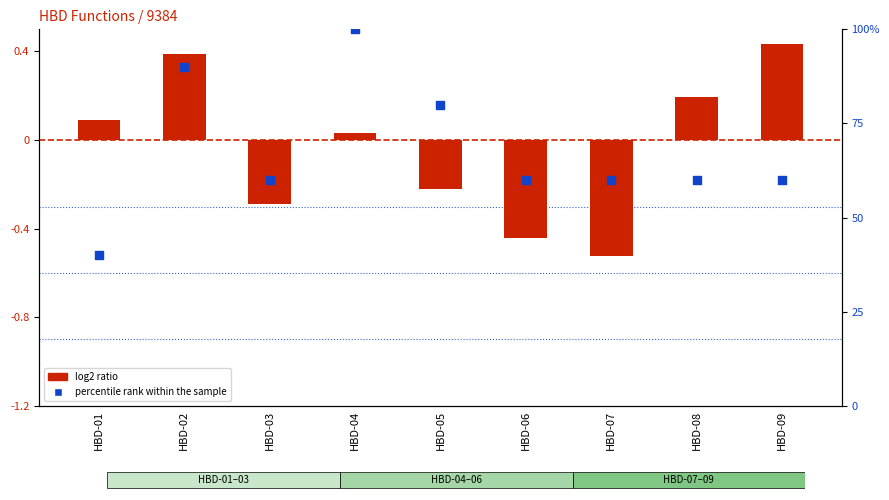

What is the change in value from HBD-02 to HBD-08?

-30